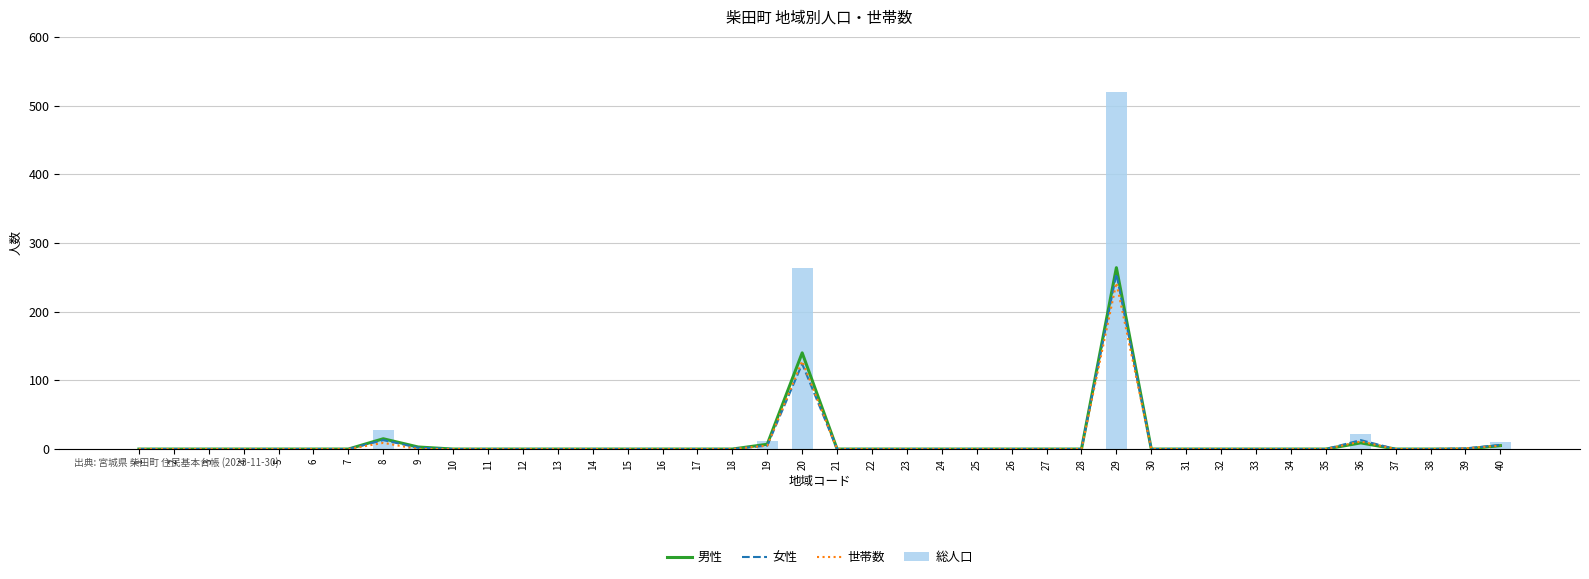

Is it true that 女性 equals -85 at 27?

False